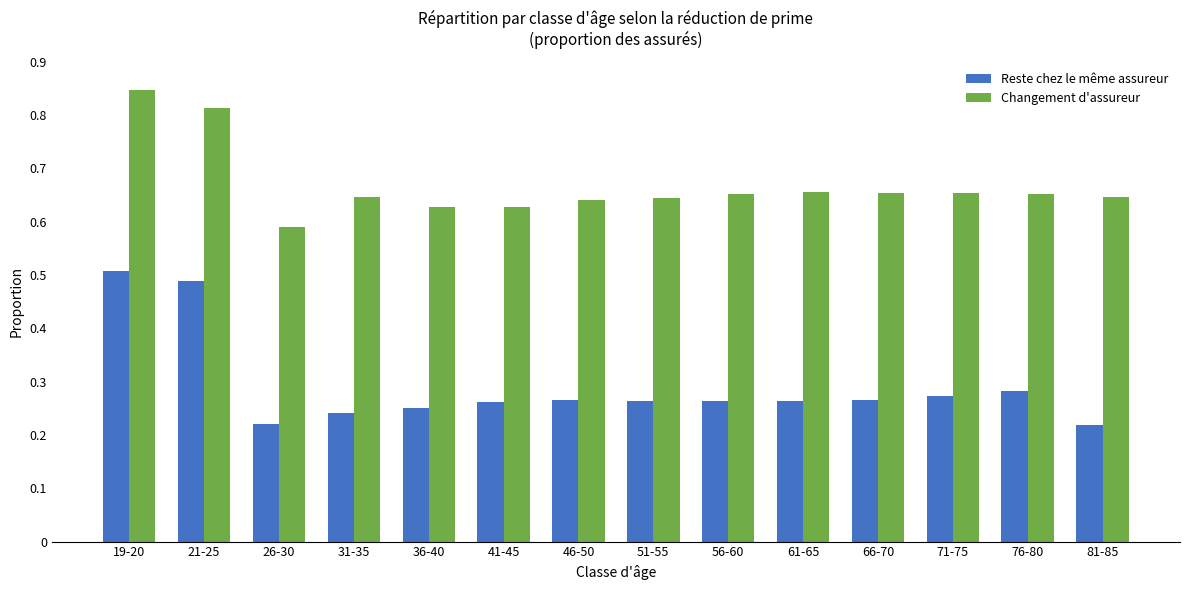

Is it true that Changement d'assureur equals 0.4 at 61-65?

False